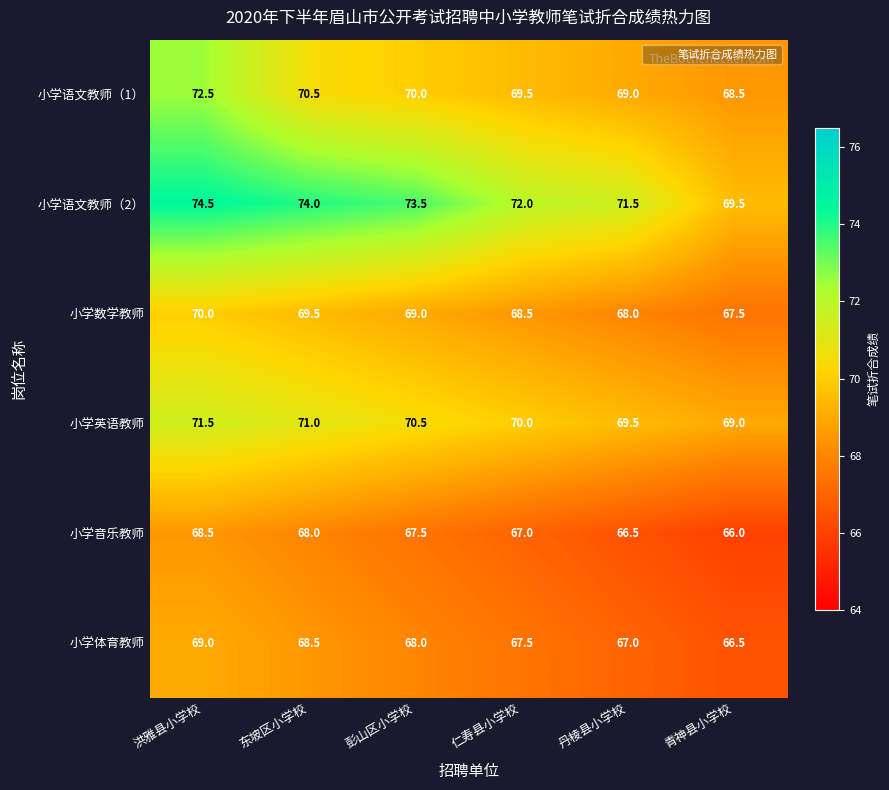

What is the difference between the maximum and second lowest values in the 小学语文教师（2） series?

3.0